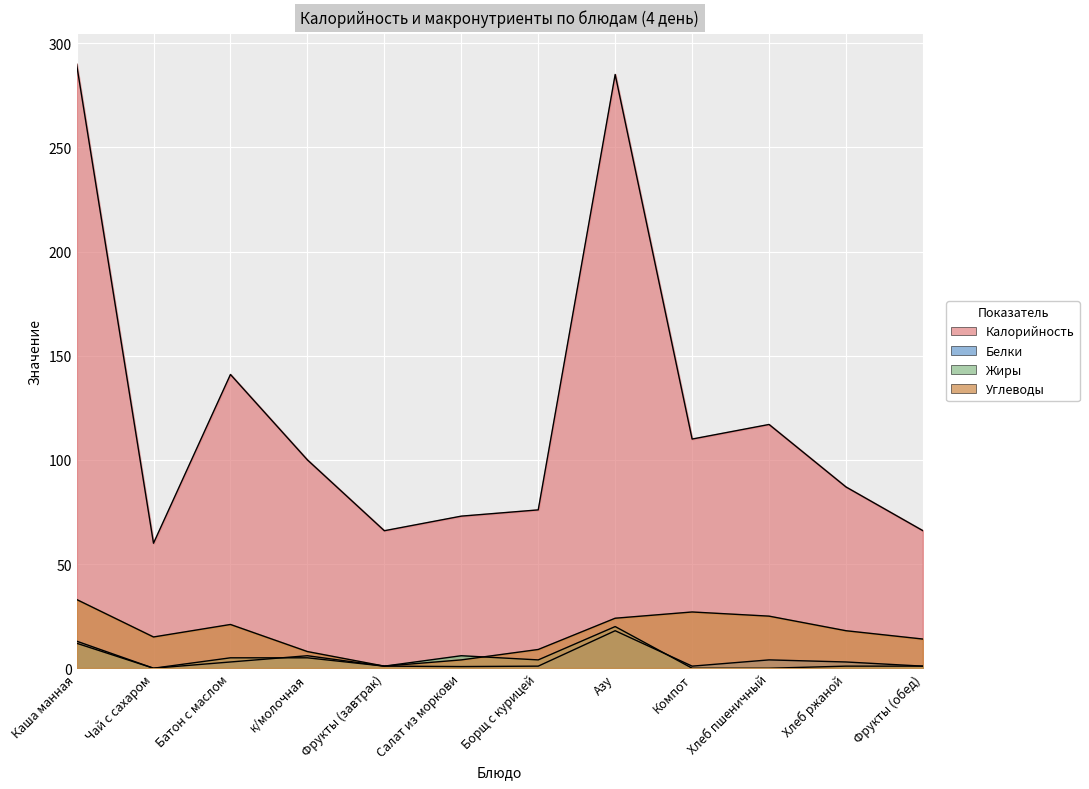

Which series has the largest total across all categories?

Калорийность